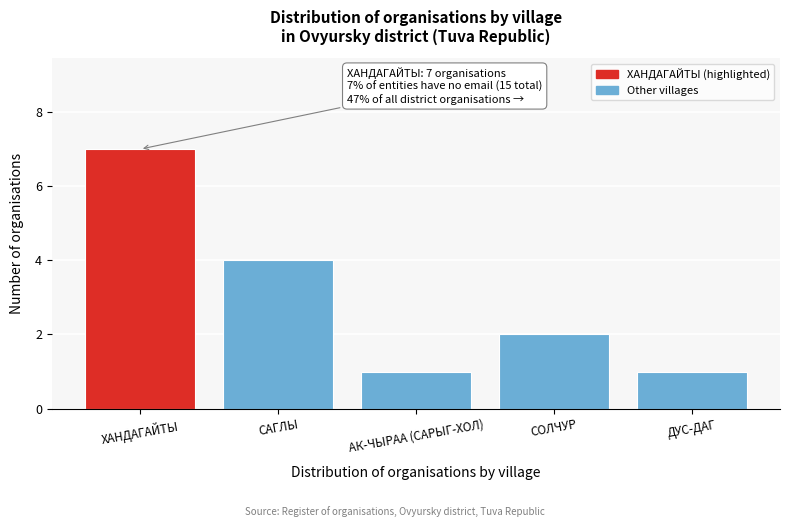

Reading left to right, transcribe all the data shown in this chart.

7	4	1	2	1